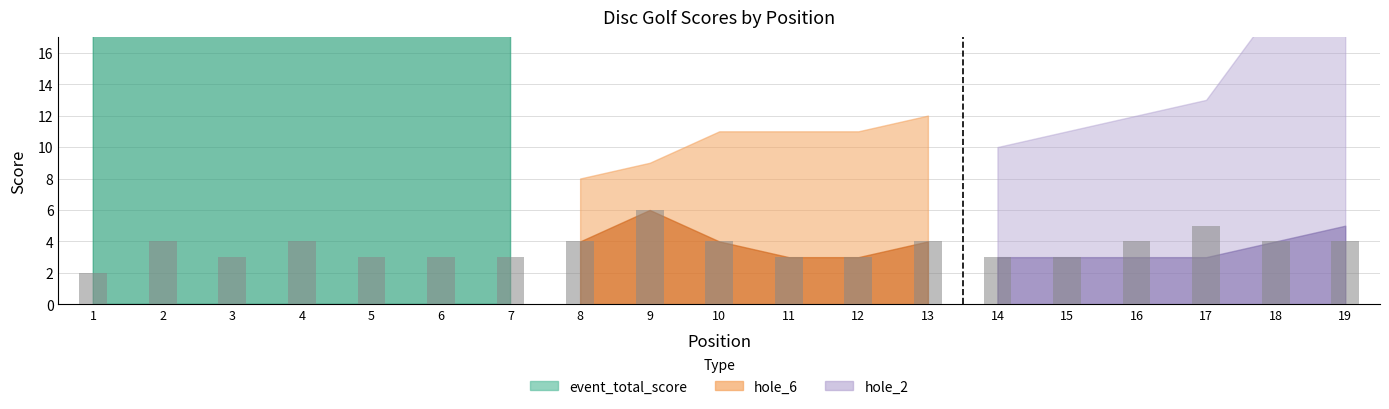

What is the value of the 9th bar from the left?

6